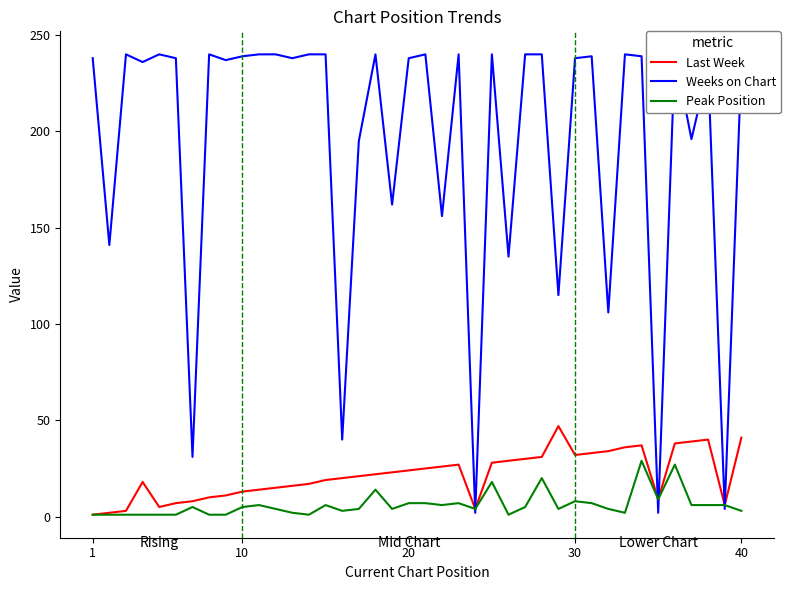

True or false: Peak Position has more than 1 points higher than both neighbors.

True